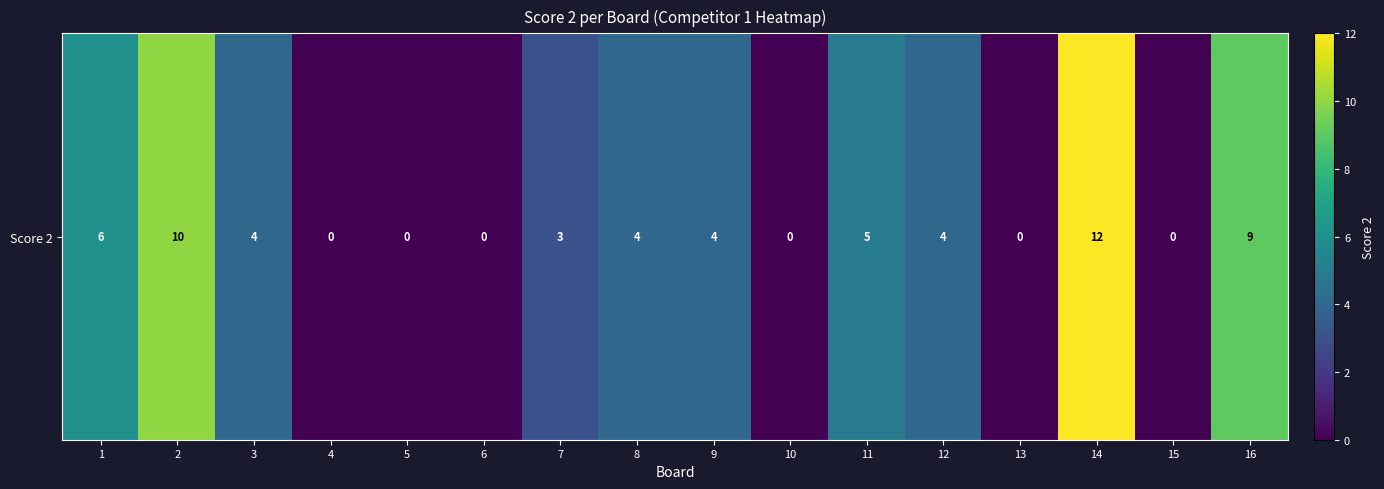

At which category does the chart reach its minimum across all series?

4